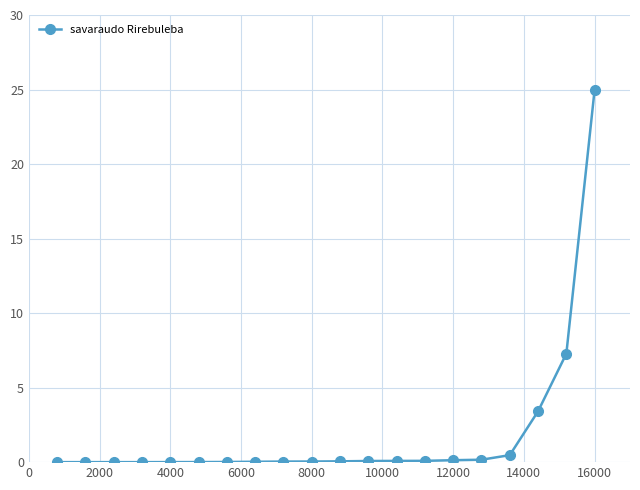

Count the number of data series in this chart.

1